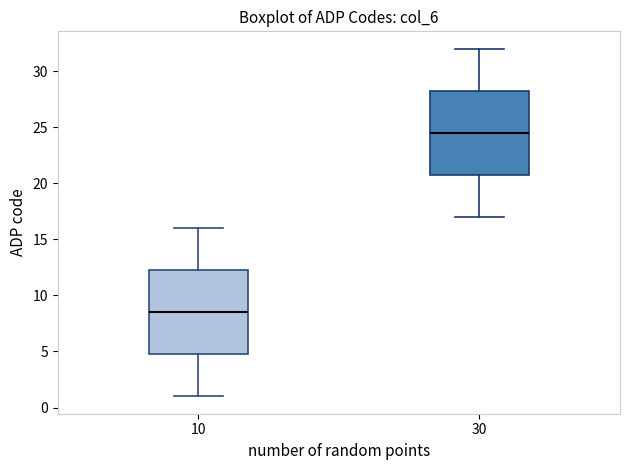

Reading left to right, transcribe this box plot: for each box, give where its median line is, the range the box spans, and where its two whiskers end, as read against the y-axis. The values are not printed on the chart, so give them approximately, as read against the axis.

10: median 8.5, box 5.0 to 12.5, whiskers 1.0 to 16.0
30: median 24.5, box 21.0 to 28.5, whiskers 17.0 to 32.0